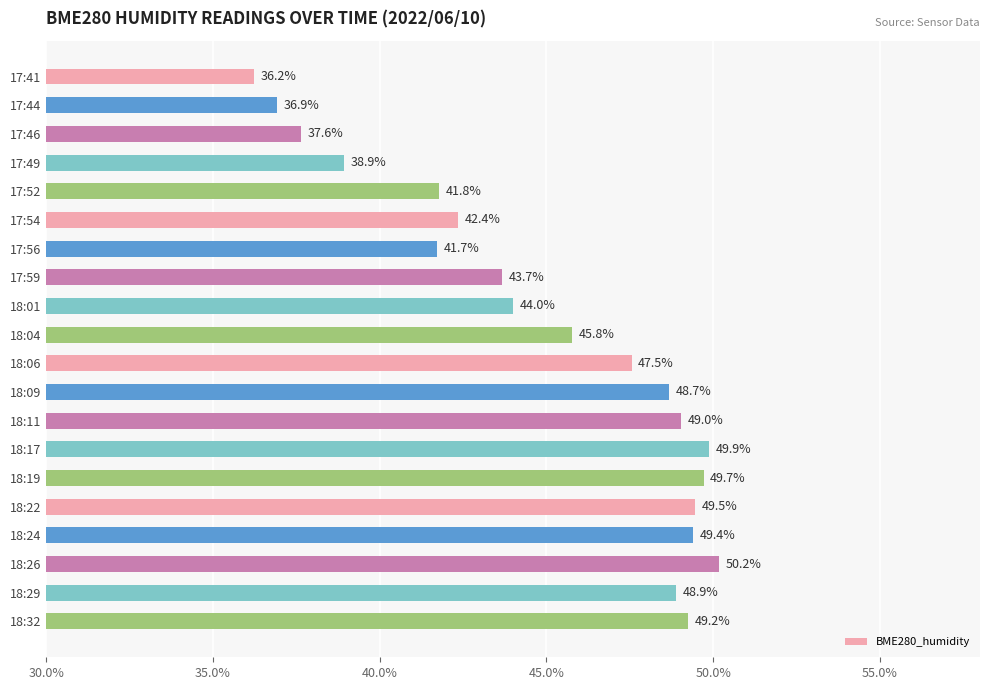

At which category does the chart reach its minimum across all series?

17:41